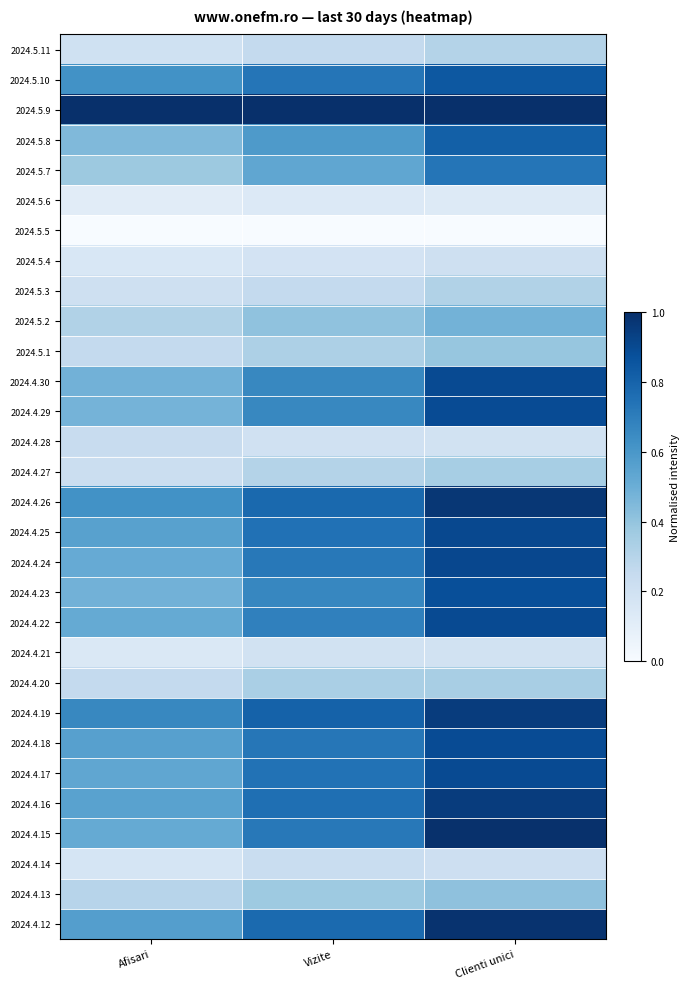

Reading left to right, transcribe all the data shown in this chart.

2024.5.11: Afisari=0.2	Vizite=0.3	Clienti unici=0.3
2024.5.10: Afisari=0.6	Vizite=0.7	Clienti unici=0.8
2024.5.9: Afisari=1.0	Vizite=1.0	Clienti unici=1.0
2024.5.8: Afisari=0.4	Vizite=0.6	Clienti unici=0.8
2024.5.7: Afisari=0.4	Vizite=0.5	Clienti unici=0.7
2024.5.6: Afisari=0.1	Vizite=0.1	Clienti unici=0.1
2024.5.5: Afisari=0.0	Vizite=0.0	Clienti unici=0.0
2024.5.4: Afisari=0.2	Vizite=0.2	Clienti unici=0.2
2024.5.3: Afisari=0.2	Vizite=0.3	Clienti unici=0.3
2024.5.2: Afisari=0.3	Vizite=0.4	Clienti unici=0.5
2024.5.1: Afisari=0.3	Vizite=0.3	Clienti unici=0.4
2024.4.30: Afisari=0.5	Vizite=0.7	Clienti unici=0.9
2024.4.29: Afisari=0.5	Vizite=0.7	Clienti unici=0.9
2024.4.28: Afisari=0.2	Vizite=0.2	Clienti unici=0.2
2024.4.27: Afisari=0.2	Vizite=0.3	Clienti unici=0.3
2024.4.26: Afisari=0.6	Vizite=0.8	Clienti unici=1.0
2024.4.25: Afisari=0.6	Vizite=0.7	Clienti unici=0.9
2024.4.24: Afisari=0.5	Vizite=0.7	Clienti unici=0.9
2024.4.23: Afisari=0.5	Vizite=0.7	Clienti unici=0.9
2024.4.22: Afisari=0.5	Vizite=0.7	Clienti unici=0.9
2024.4.21: Afisari=0.1	Vizite=0.2	Clienti unici=0.2
2024.4.20: Afisari=0.3	Vizite=0.3	Clienti unici=0.3
2024.4.19: Afisari=0.7	Vizite=0.8	Clienti unici=1.0
2024.4.18: Afisari=0.6	Vizite=0.7	Clienti unici=0.9
2024.4.17: Afisari=0.5	Vizite=0.7	Clienti unici=0.9
2024.4.16: Afisari=0.6	Vizite=0.8	Clienti unici=1.0
2024.4.15: Afisari=0.5	Vizite=0.7	Clienti unici=1.0
2024.4.14: Afisari=0.2	Vizite=0.2	Clienti unici=0.2
2024.4.13: Afisari=0.3	Vizite=0.4	Clienti unici=0.4
2024.4.12: Afisari=0.6	Vizite=0.8	Clienti unici=1.0